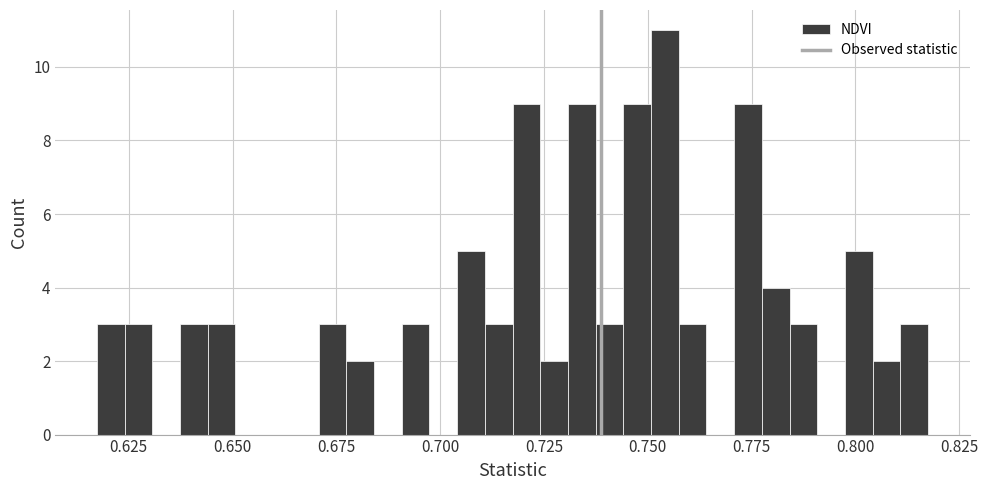

Around what value on the x-axis is the tallest bar? Give the approximate position of its centre, as read against the axis.

0.755